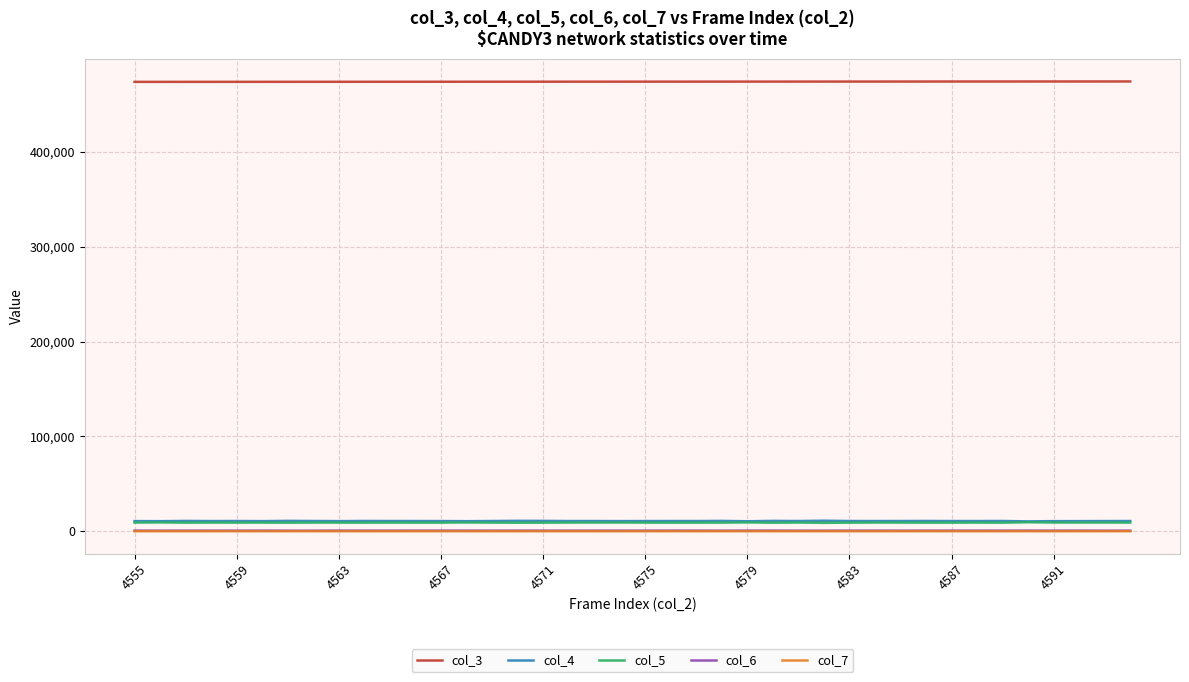

True or false: col_4 and col_3 cross at least once.

False